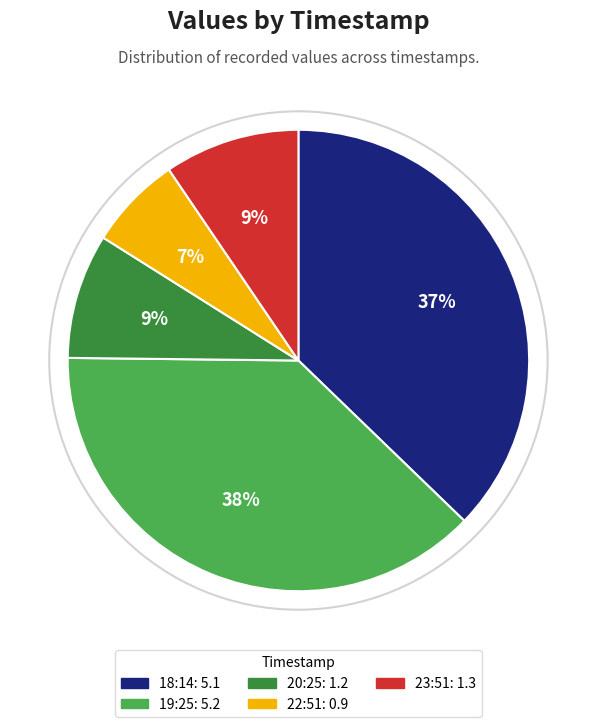

Is there a majority slice in this chart?

No